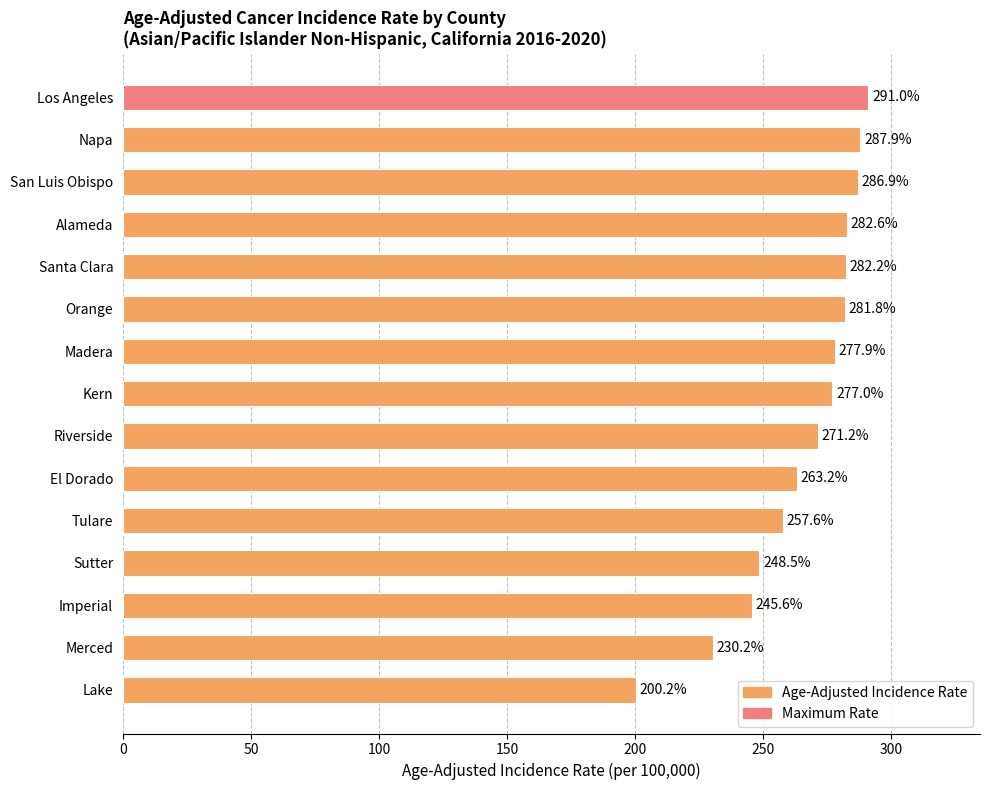

What is the difference between the maximum and minimum values?

90.8